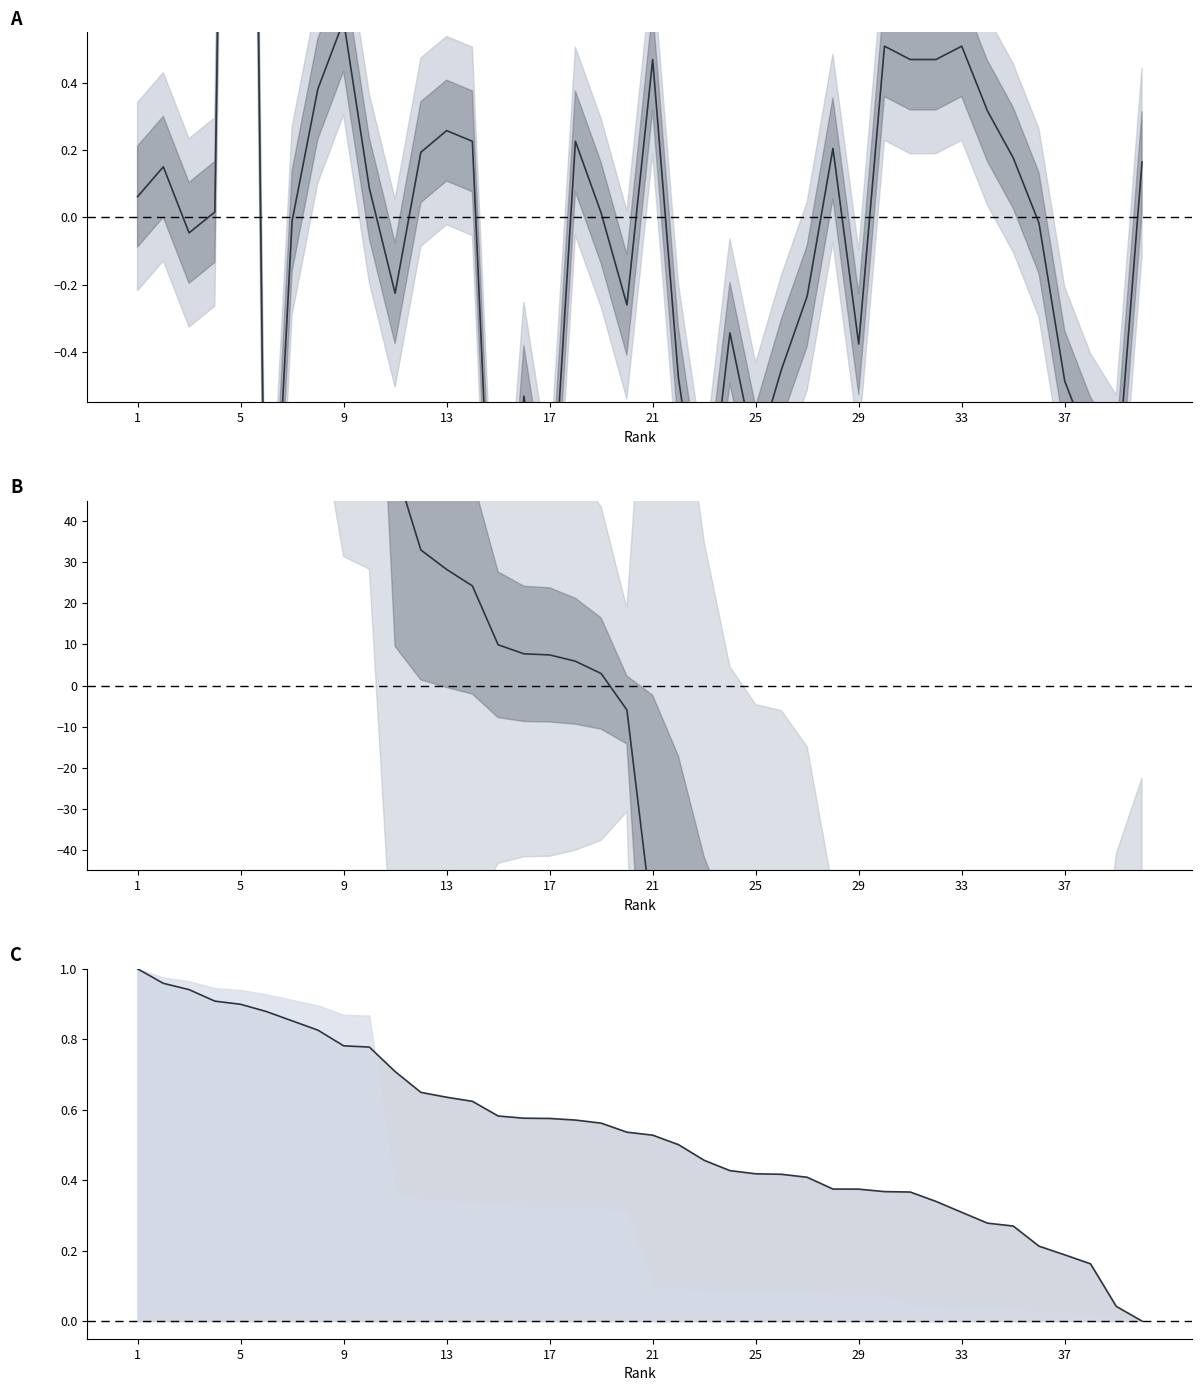

At how many categories does at least one series exceed 55?

10